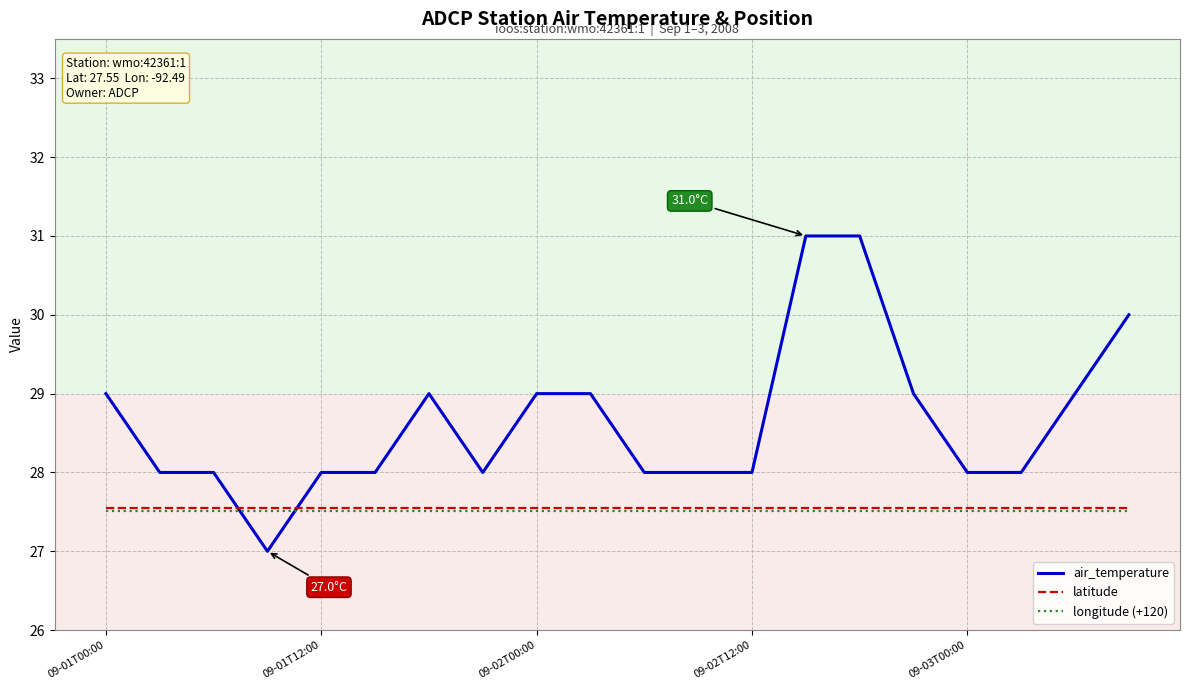

What are all the series names shown in the legend?

air_temperature, latitude, longitude (+120)